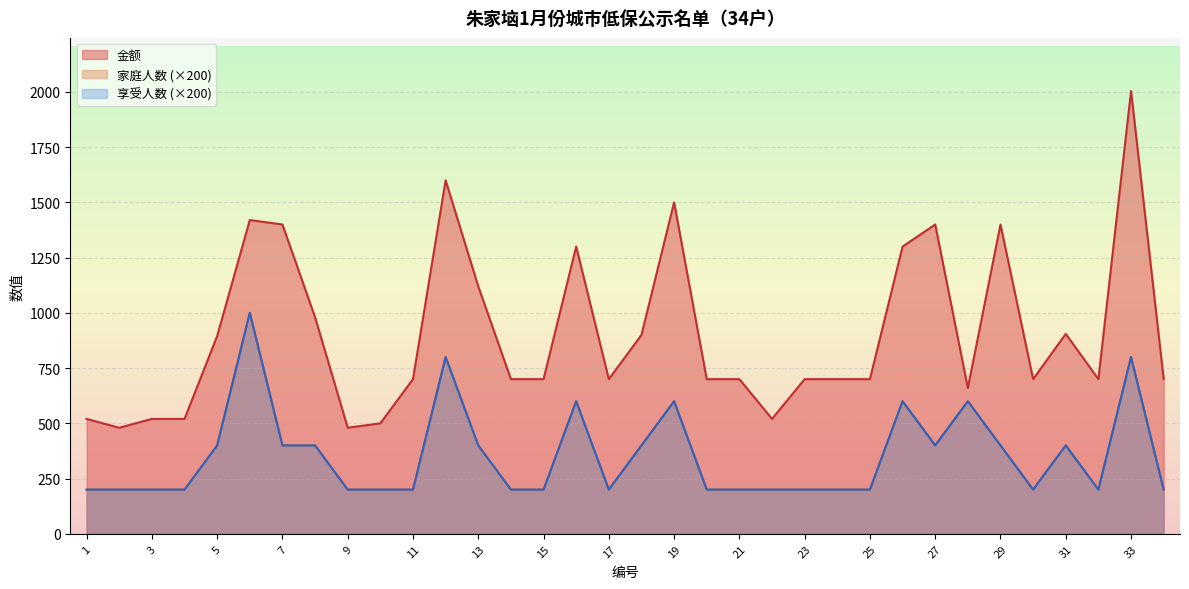

True or false: 家庭人数 and 金额 intersect in this chart.

False